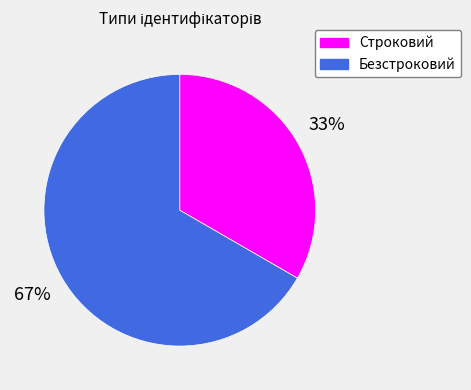

What is the largest slice in the pie chart?

Безстроковий